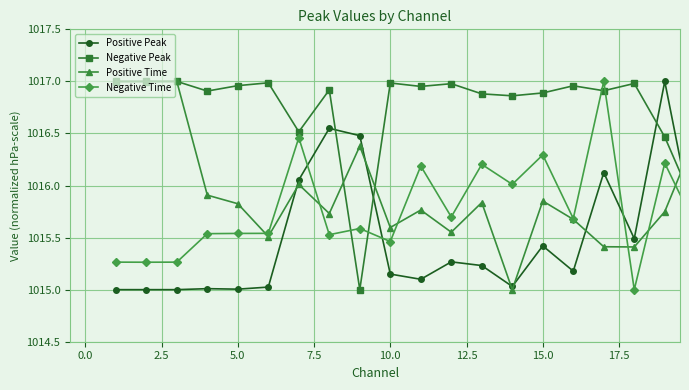

True or false: Negative Peak and Positive Peak cross at least once.

True